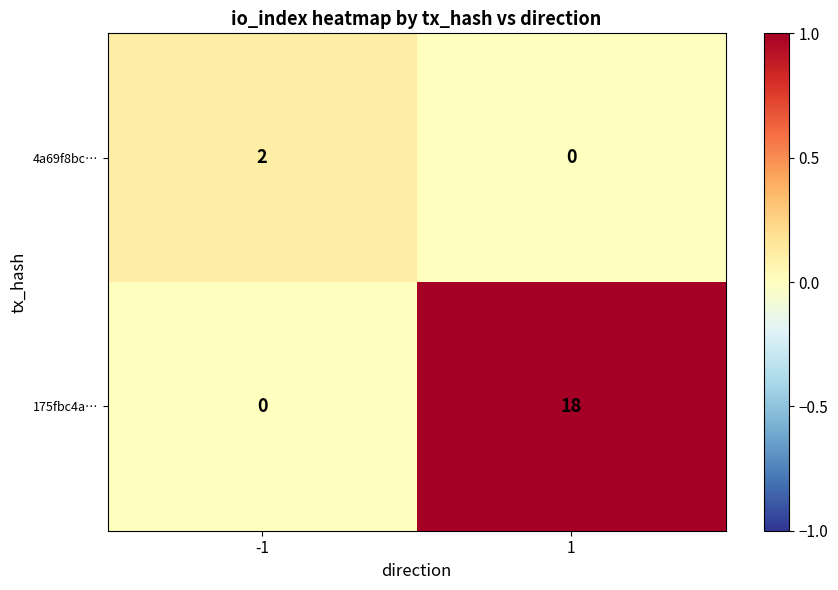

Which series changed the most between -1 and 1?

175fbc4a…